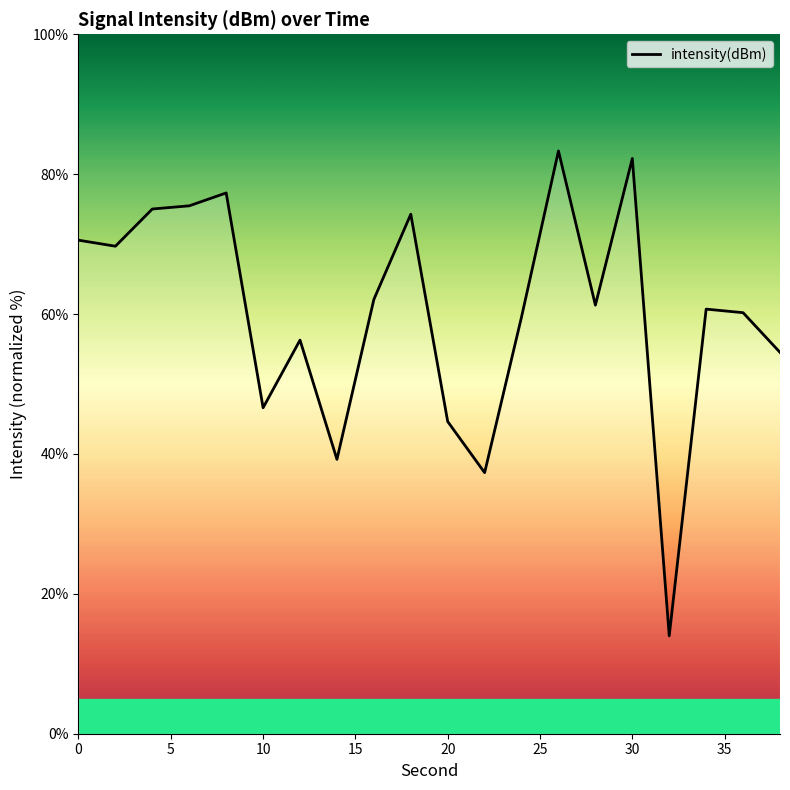

What is the greatest value displayed?

83.3